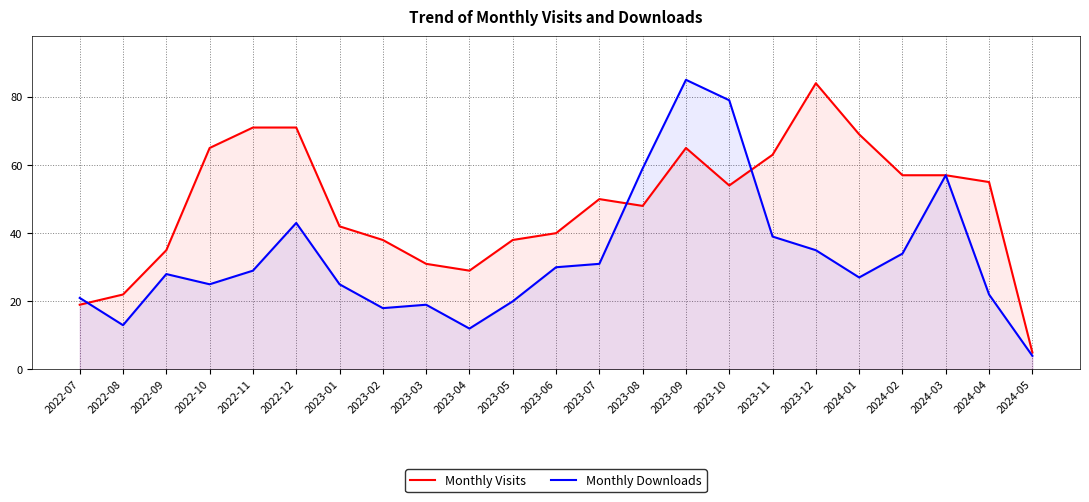

What is the difference between the second highest and minimum values in the Monthly Downloads series?

75